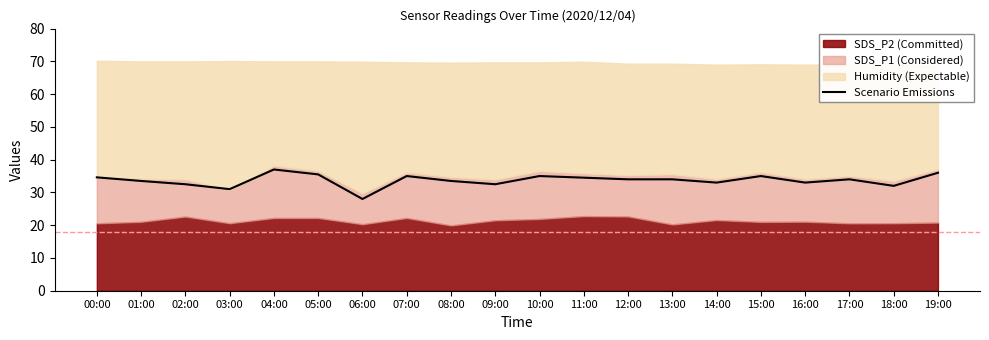

Reading left to right, list all the values displayed in this chart.

34.6	33.5	32.5	31.0	37.0	35.5	28.0	35.0	33.5	32.5	35.0	34.5	34.0	34.0	33.0	35.0	33.0	34.0	32.0	36.0